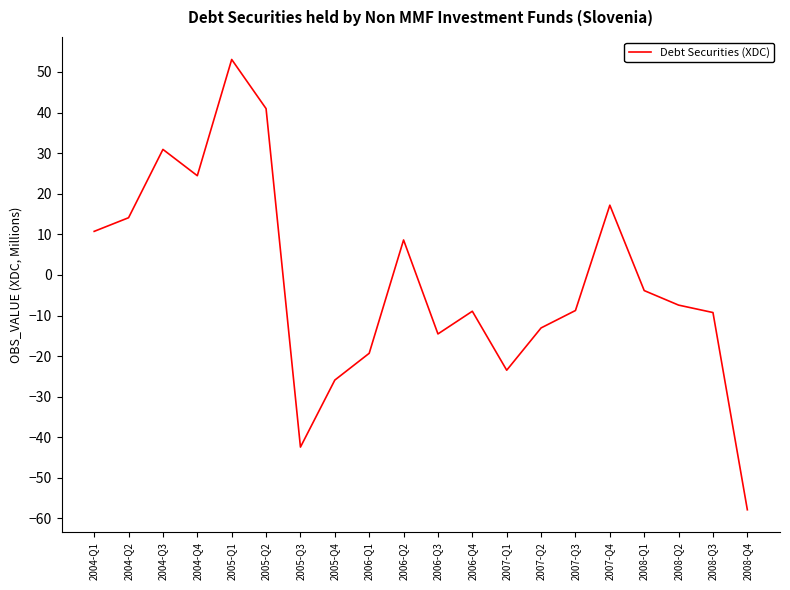

The value at 2006-Q3 is -8.3. True or false?

False